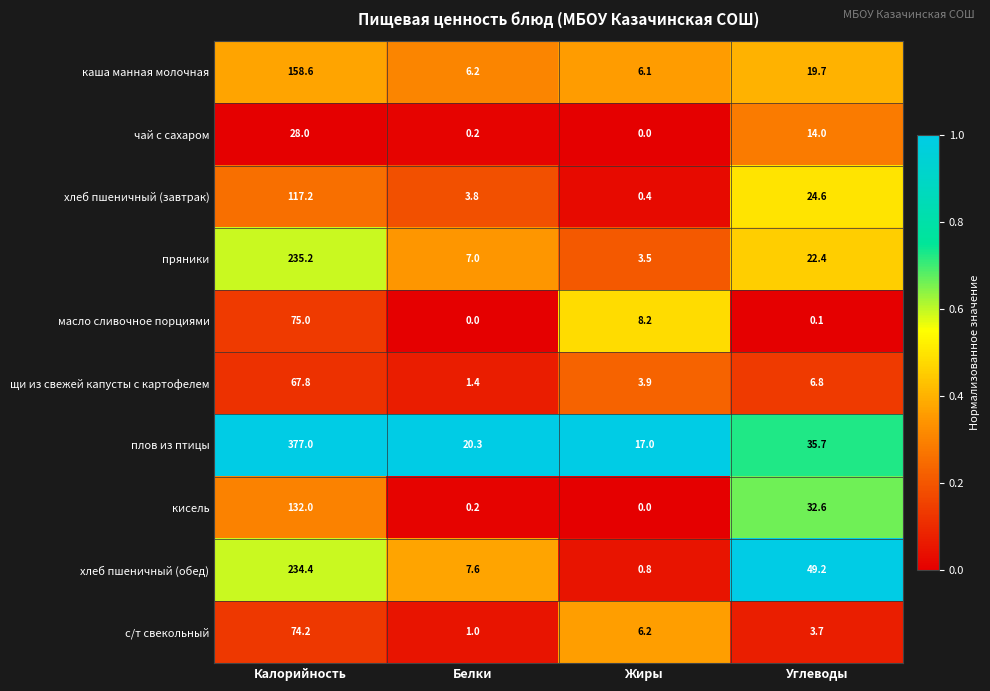

What is the difference between the maximum and minimum values in the с/т свекольный series?

73.2